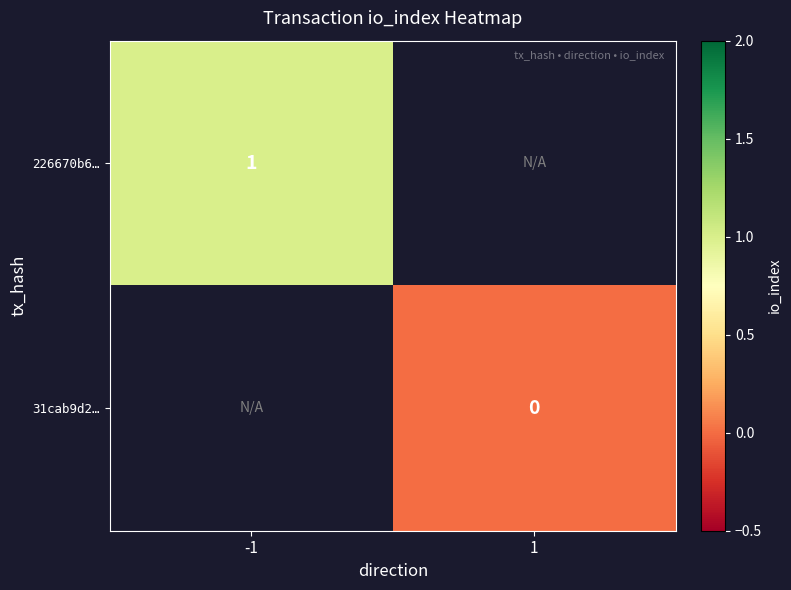

Is it true that 31cab9d2… equals 0.0 at 1?

True